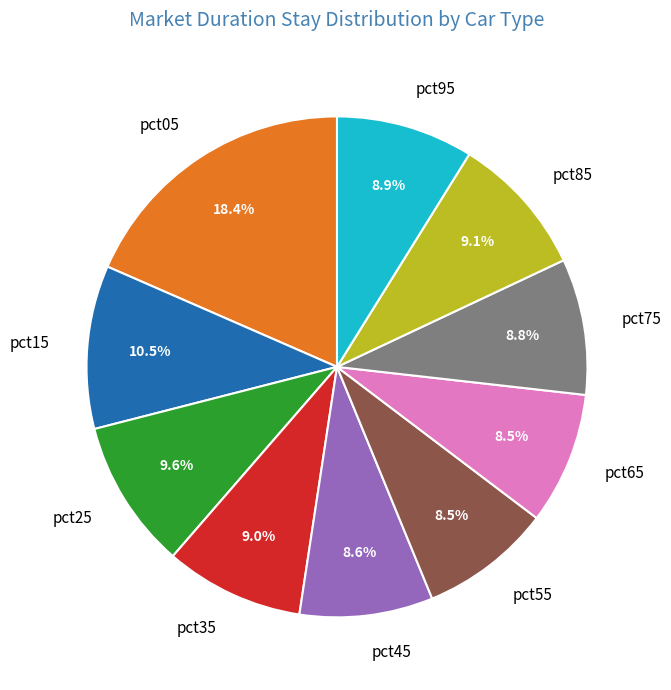

To the nearest percent, what is the average slice percentage?

10%